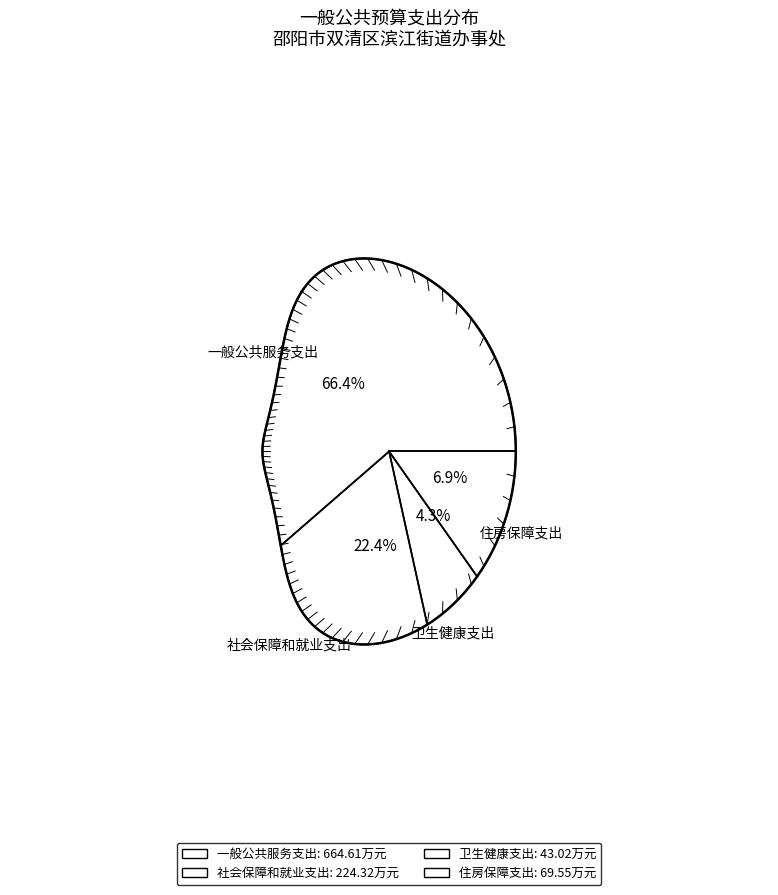

Combined, what portion of the pie is 卫生健康支出 and 社会保障和就业支出?

26.7%